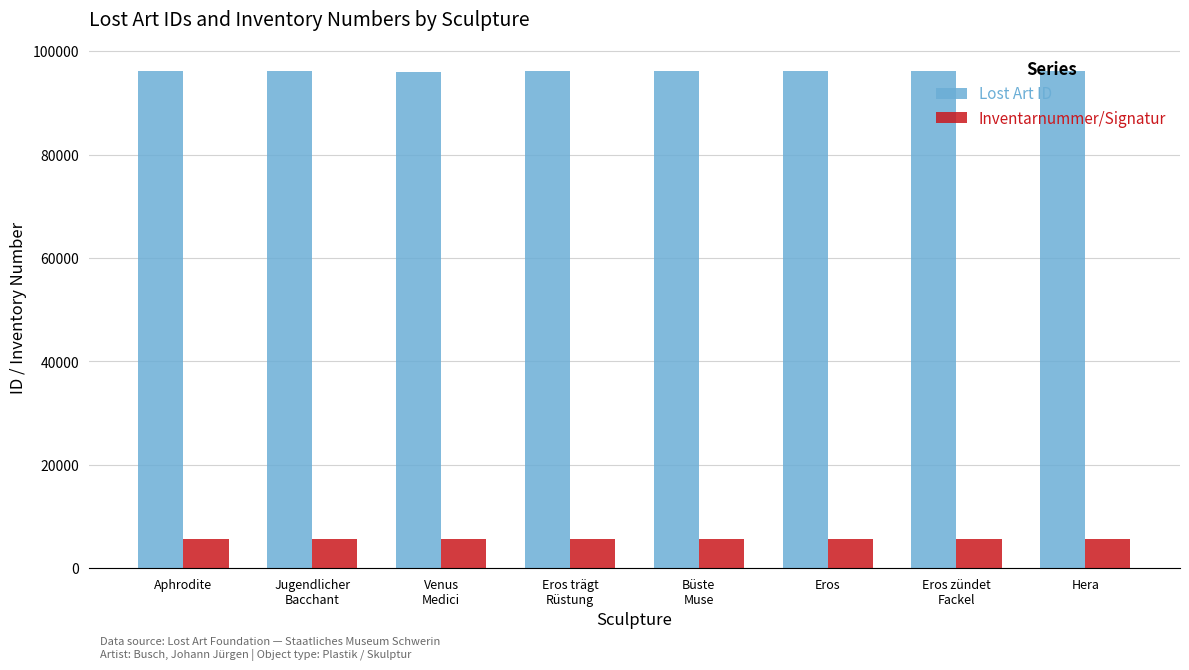

Count the Lost Art ID values in the range 96074 to 96134.

5